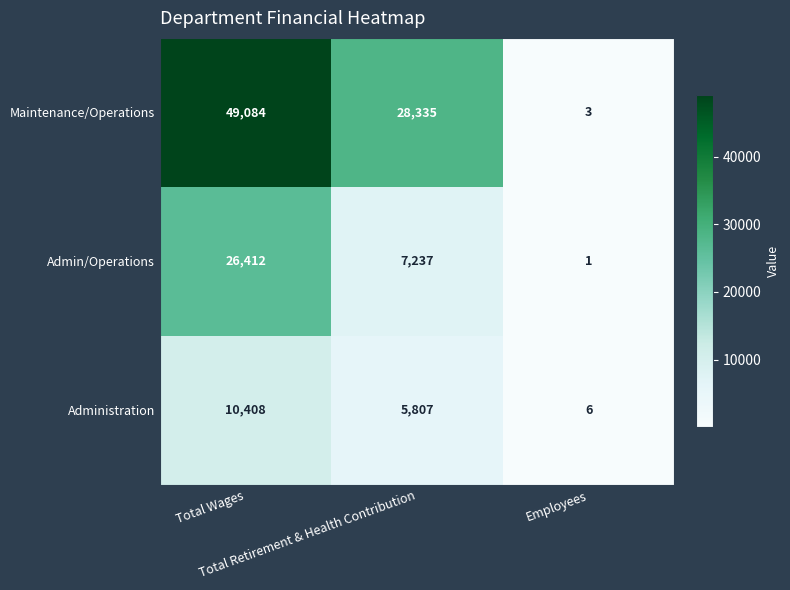

What is the maximum value shown in the chart?

49084